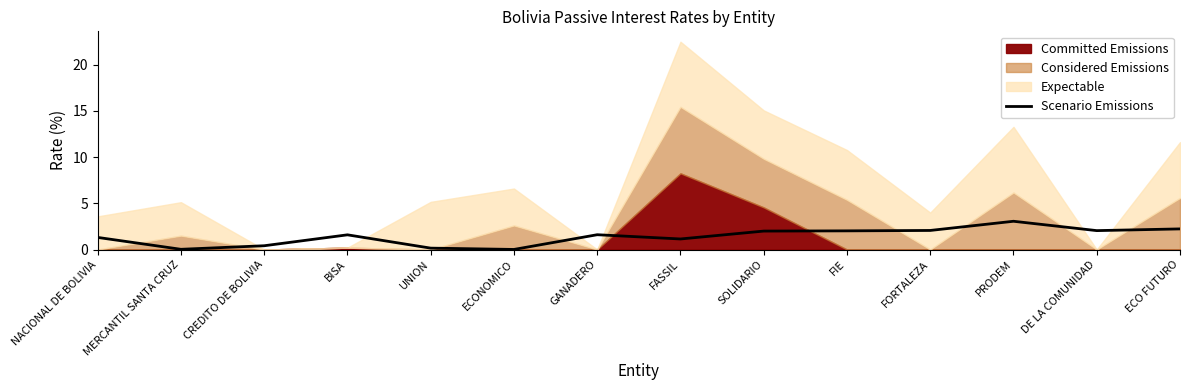

What is the change in value from MERCANTIL SANTA CRUZ to FIE?

+2.0